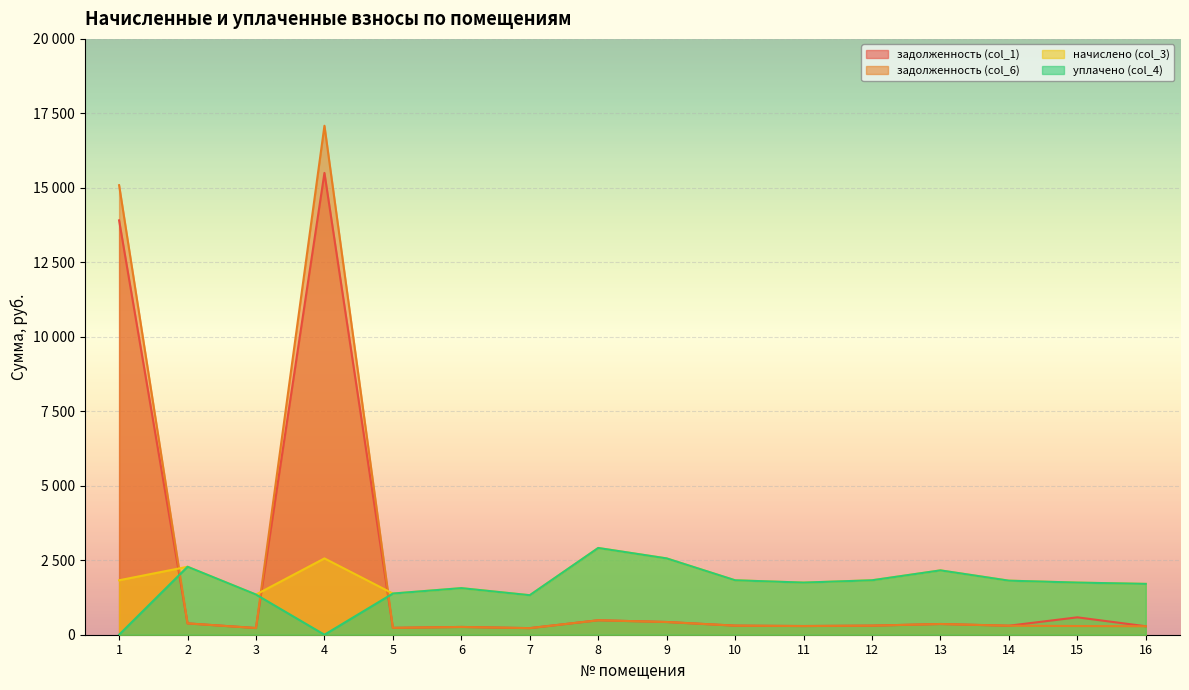

Reading right to left, list all the values displayed in this chart.

задолженность (col_1): 284.4	583.8	302.4	360.0	304.6	291.6	304.6	427.0	485.3	221.0	260.6	230.4	15501.3	224.6	380.2	13908.5
задолженность (col_6): 284.4	291.6	302.4	360.0	304.6	291.6	304.6	427.0	485.3	221.0	260.6	230.4	17084.2	224.6	380.2	15089.6
начислено (col_3): 1706.4	1749.6	1814.4	2160.0	1827.4	1749.6	1827.4	2561.8	2911.7	1326.2	1563.8	1382.4	2561.8	1347.8	2281.0	1827.4
уплачено (col_4): 1706.4	1749.6	1814.4	2160.0	1827.4	1749.6	1827.4	2561.8	2911.7	1326.2	1563.8	1382.4	0.0	1347.8	2281.0	0.0